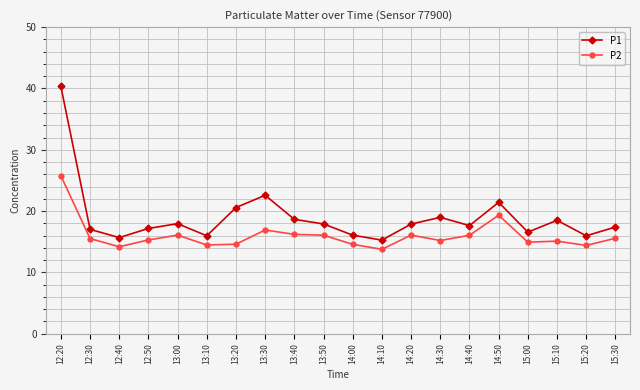

What position from the right is 13:50?

11